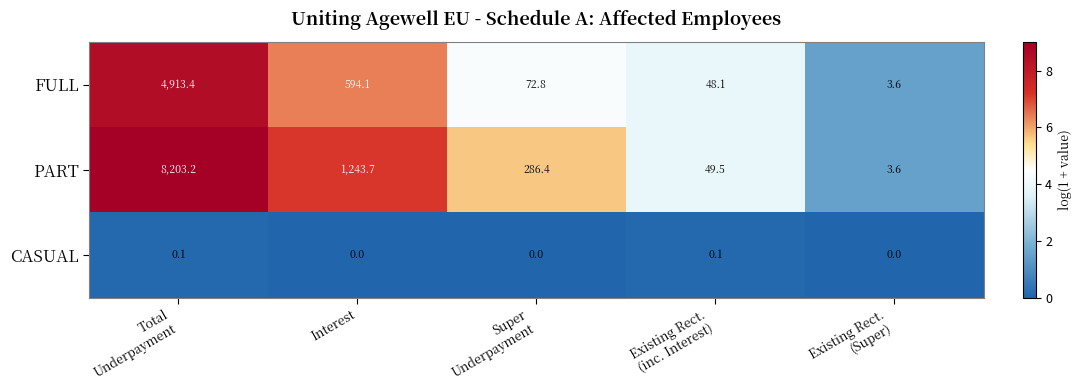

Which series has the widest spread of values?

PART